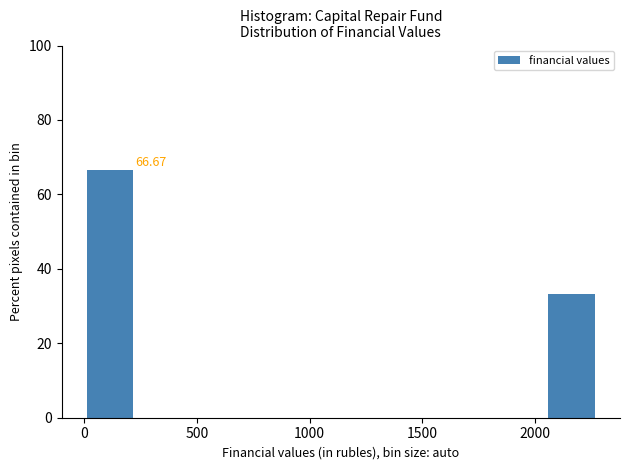

Which range on the x-axis has the tallest bar?

0 to 250